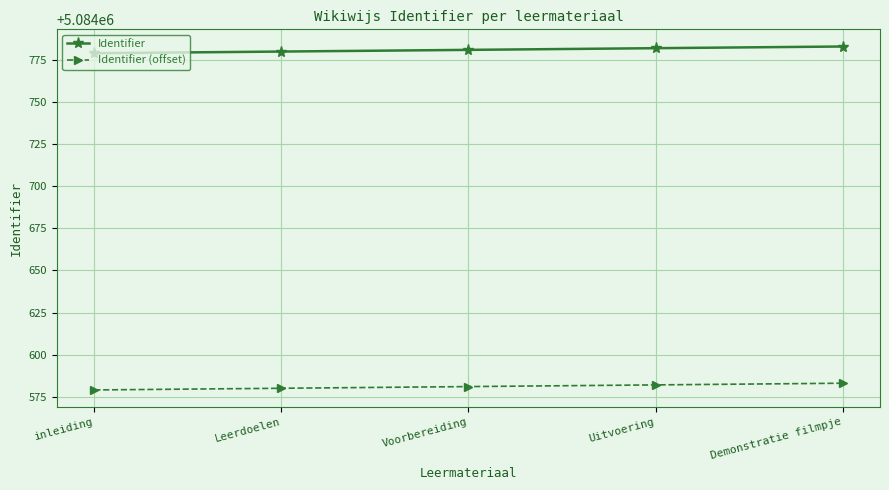

How many lines are shown in the chart?

2